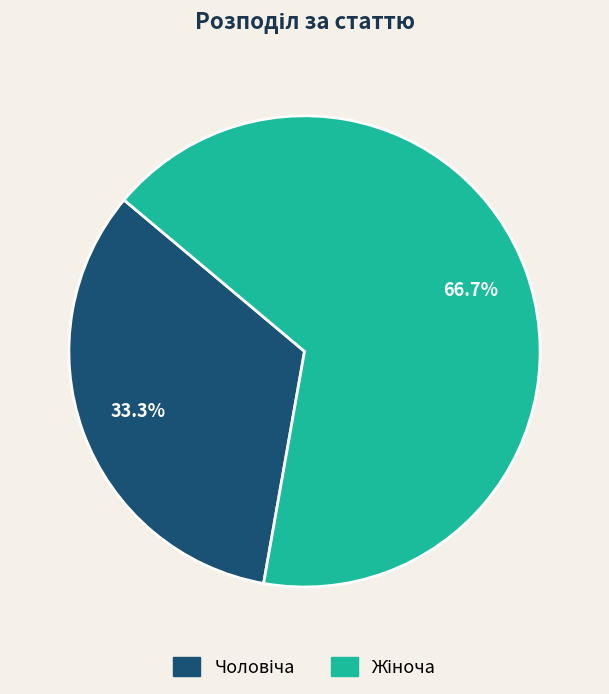

Count the number of slices in the pie.

2